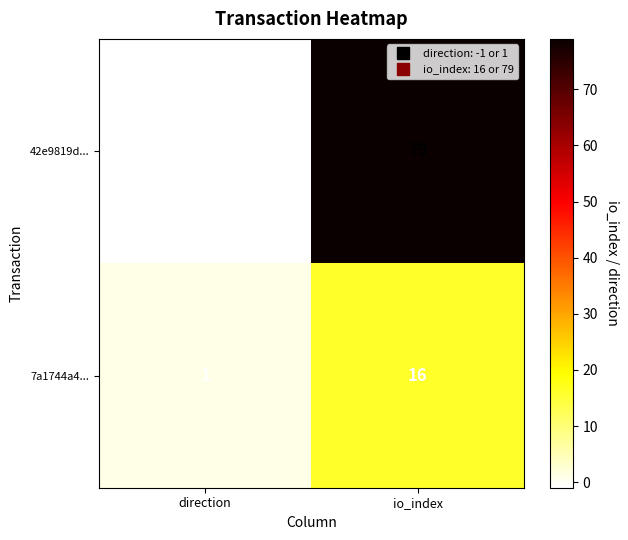

At how many categories does at least one series exceed 74?

1